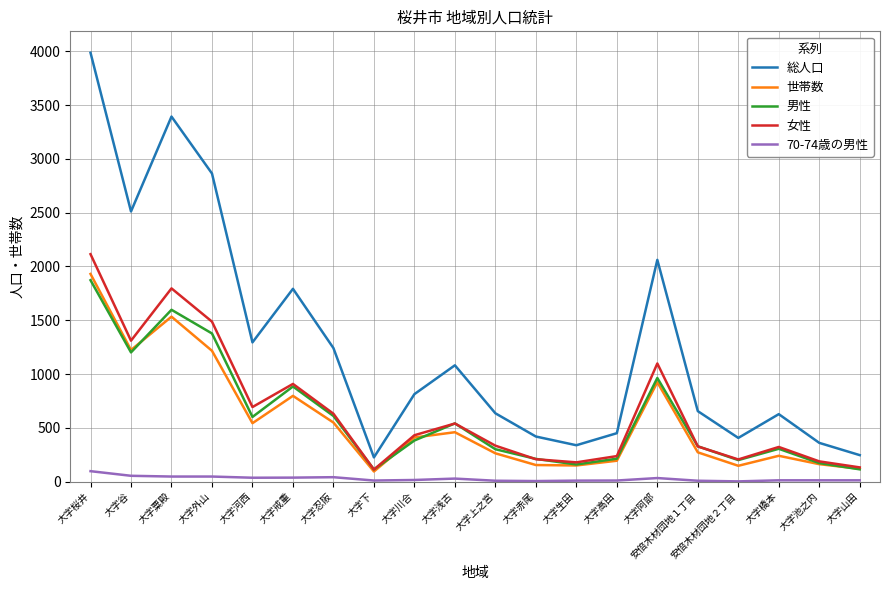

What is the lowest value of the 世帯数 series?

94